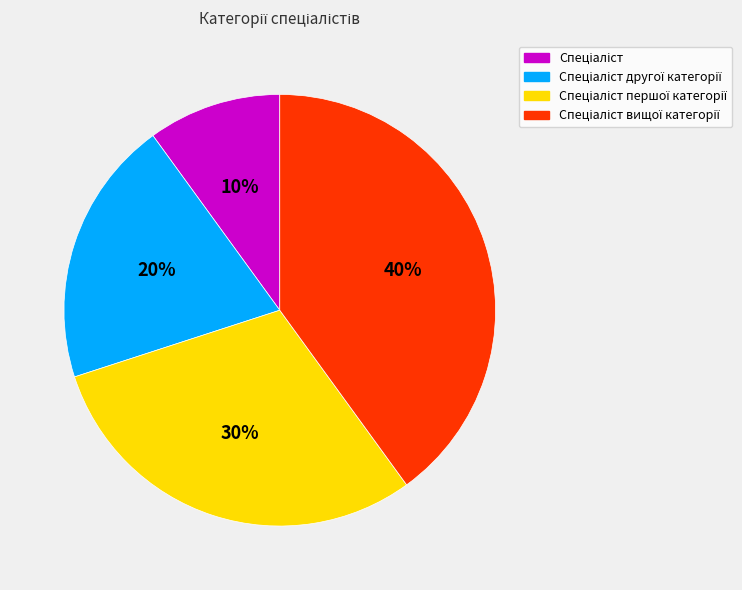

To the nearest percent, what is the difference between the largest and smallest slice percentages?

30%